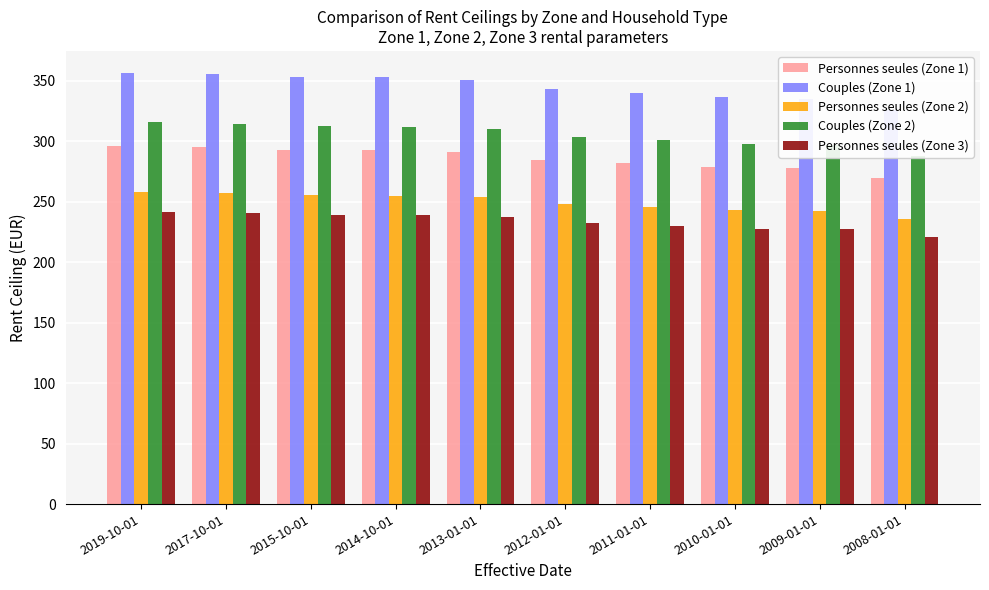

What is the label of the 6th bar from the left?

2012-01-01